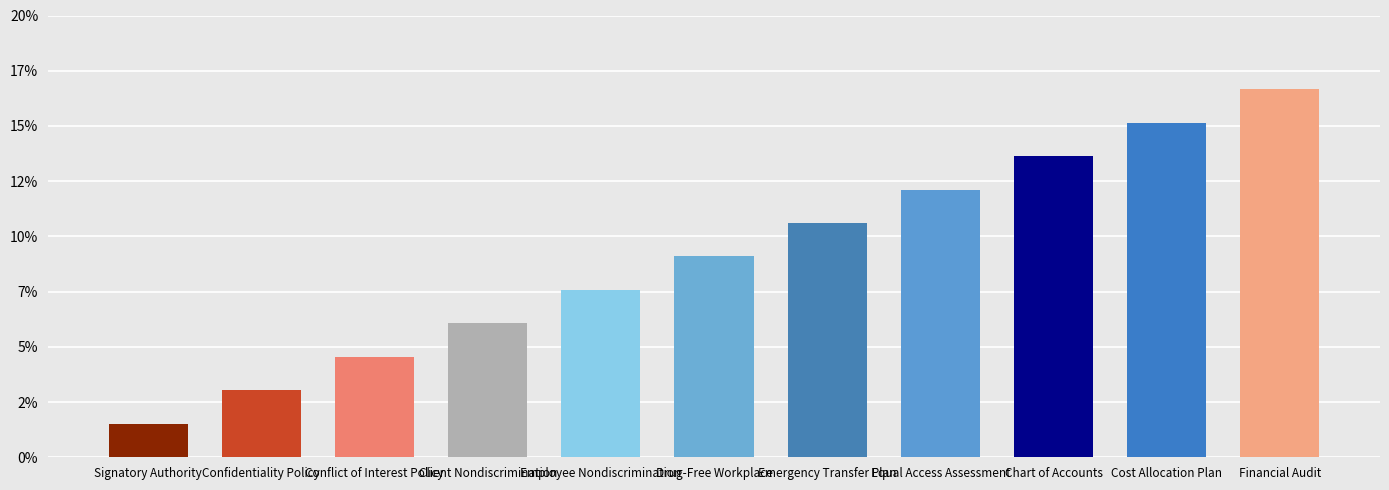

Are the bars grouped side by side (vs. stacked)?

No